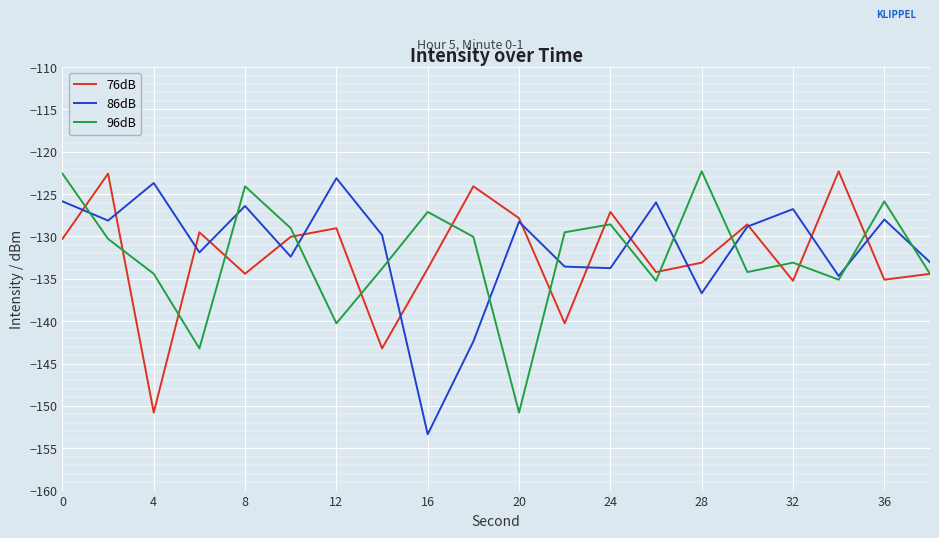

What is the minimum value for 86dB?

-153.4